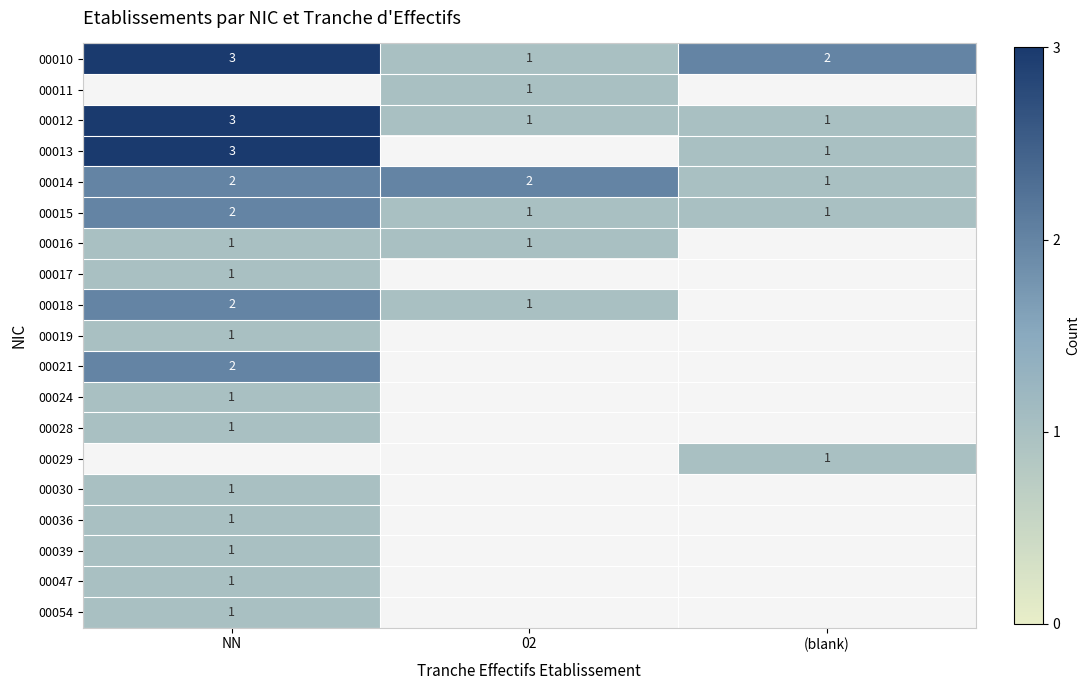

The value of 00010 at NN is 5. True or false?

False